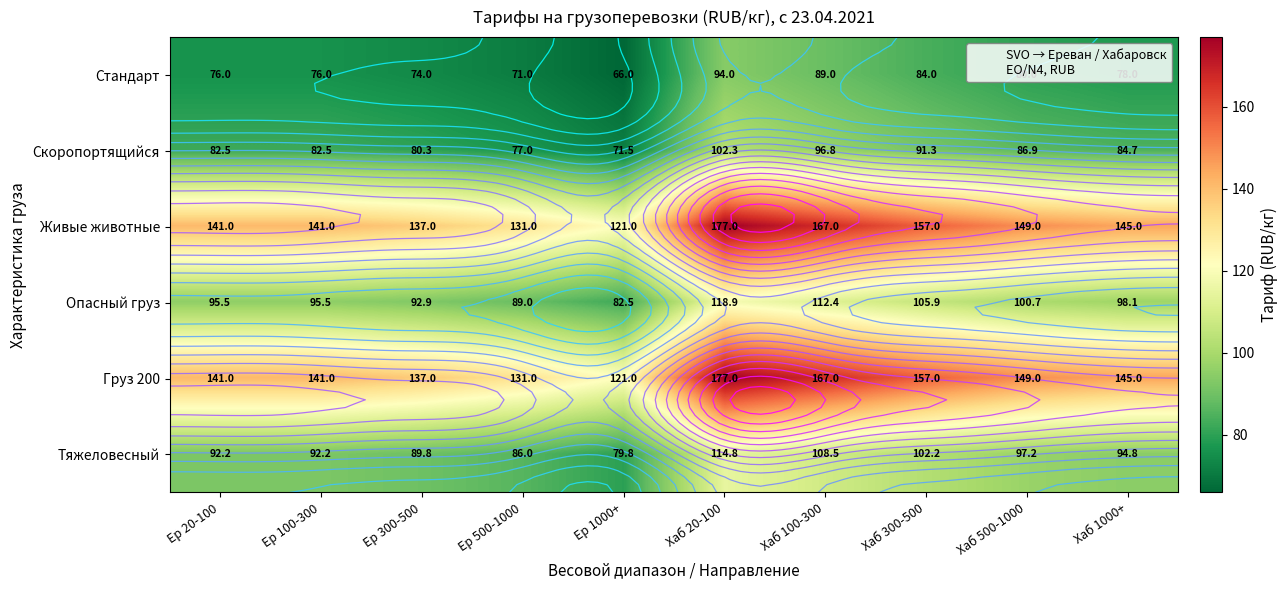

List the series in order of their peak value, highest first.

Живые животные, Груз 200, Опасный груз, Тяжеловесный, Скоропортящийся, Стандарт